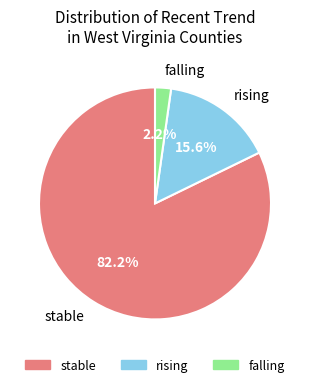

Is the sum of rising and stable greater than half?

Yes